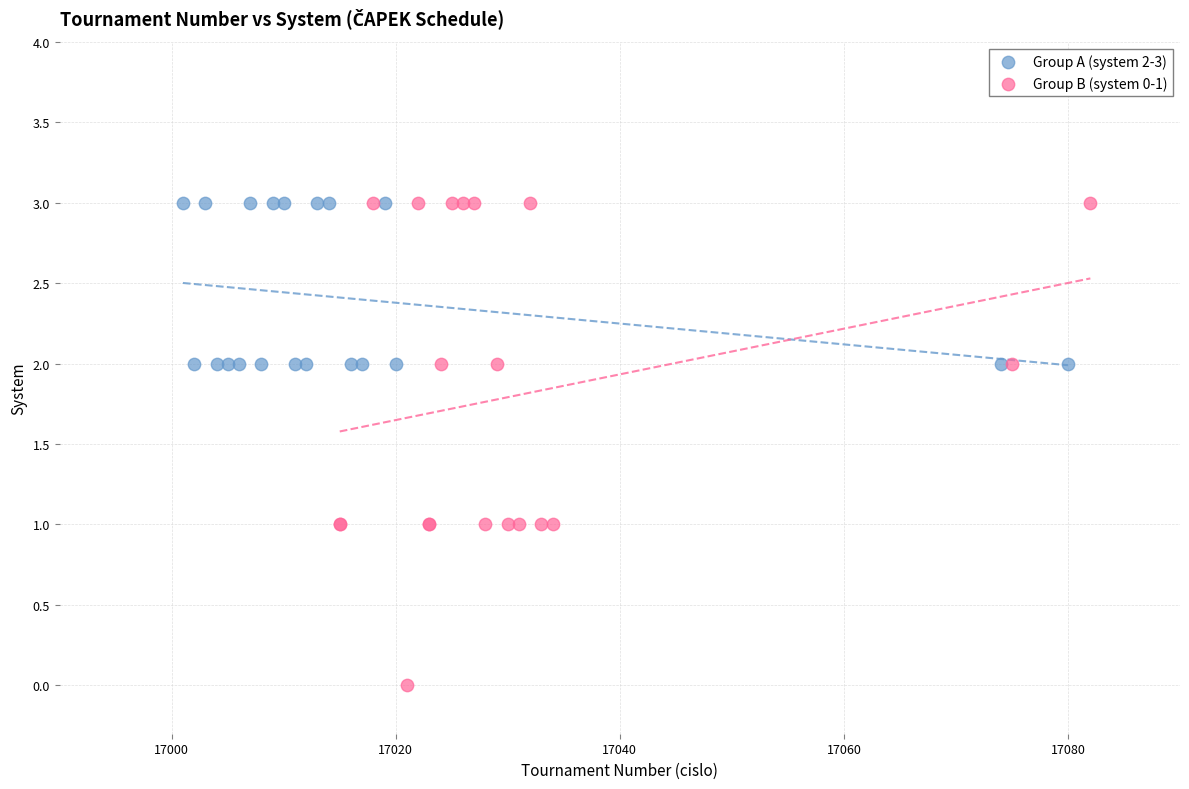

Which series has the largest Y range (max minus min)?

Group B (system 0-1)